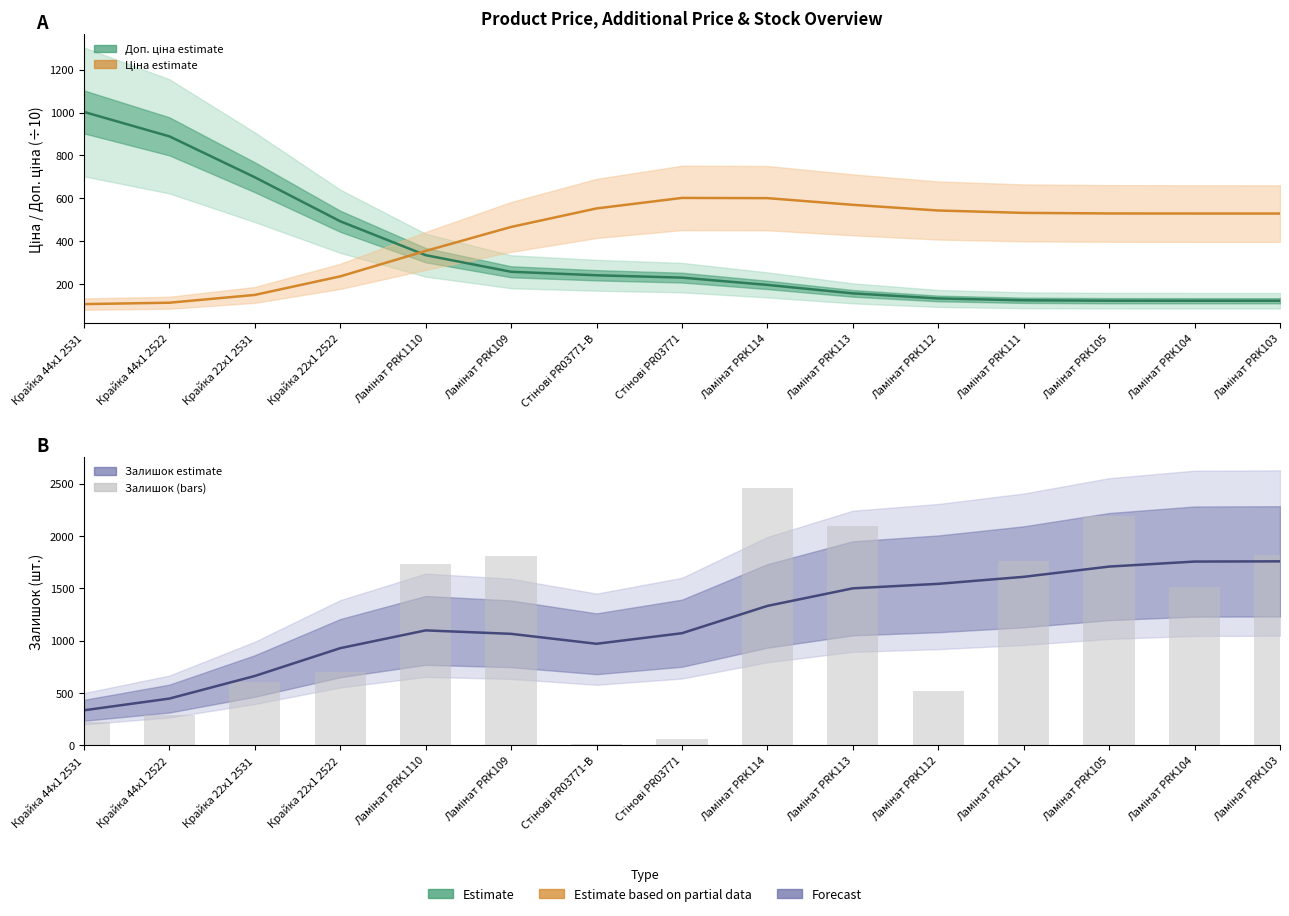

What is the difference between the maximum and minimum values in the Залишок series?

1424.0